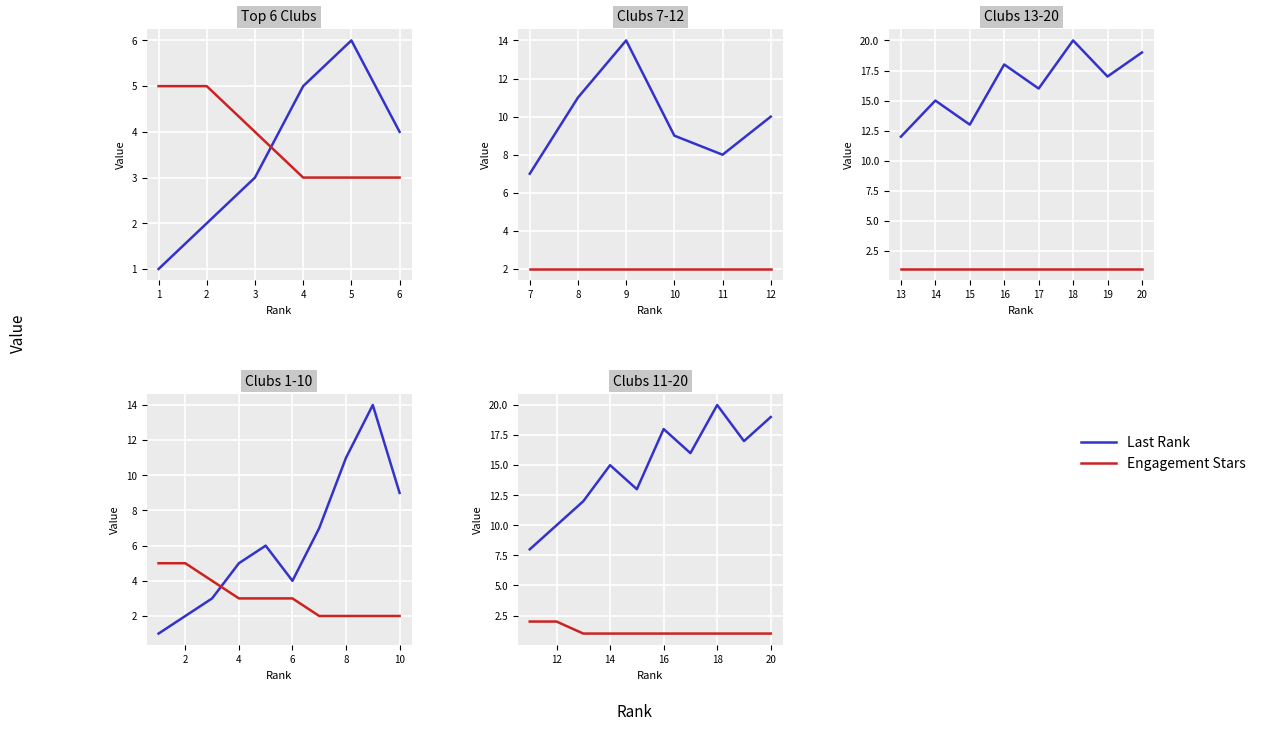

Which series has the largest total across all categories?

Last Rank